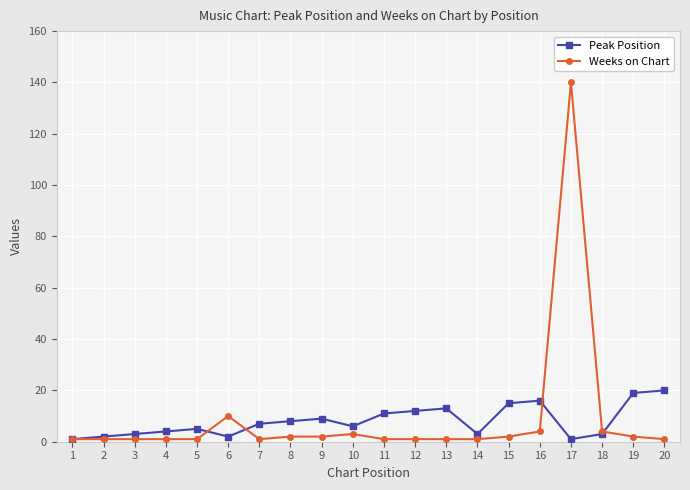

Count the number of data series in this chart.

2